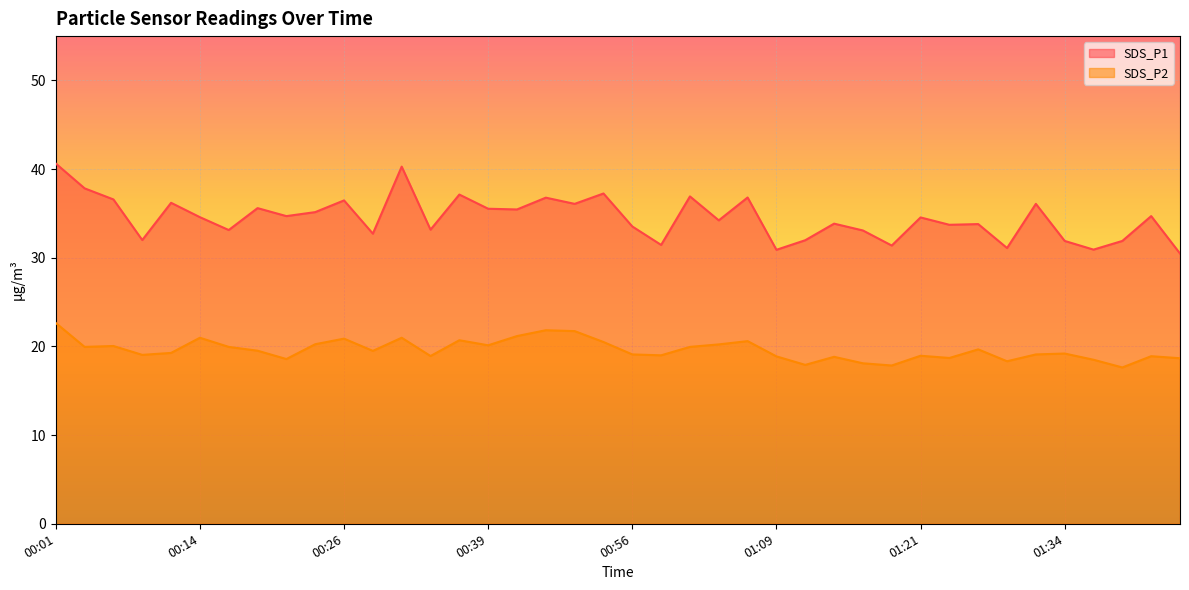

What is the difference between the second highest and second lowest values in the SDS_P1 series?

9.4